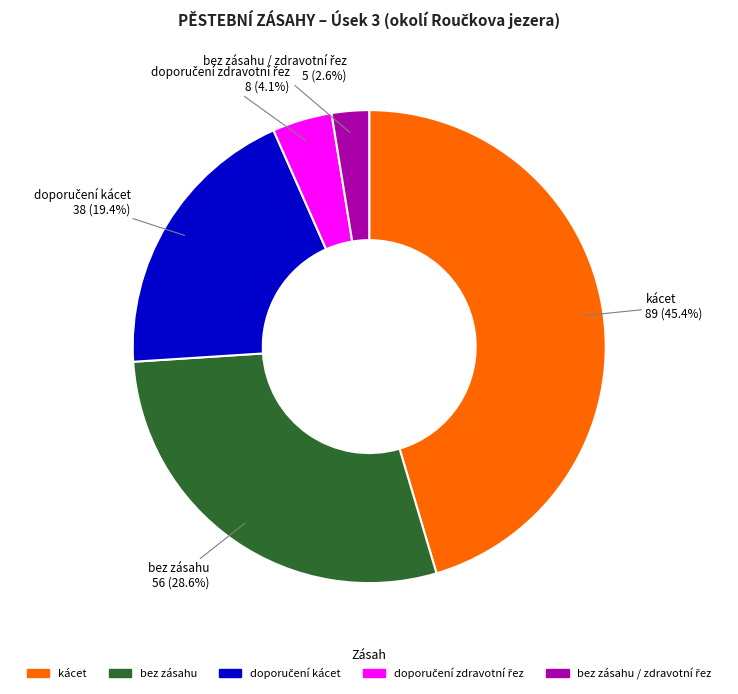

To the nearest percent, what is the average slice percentage?

20%